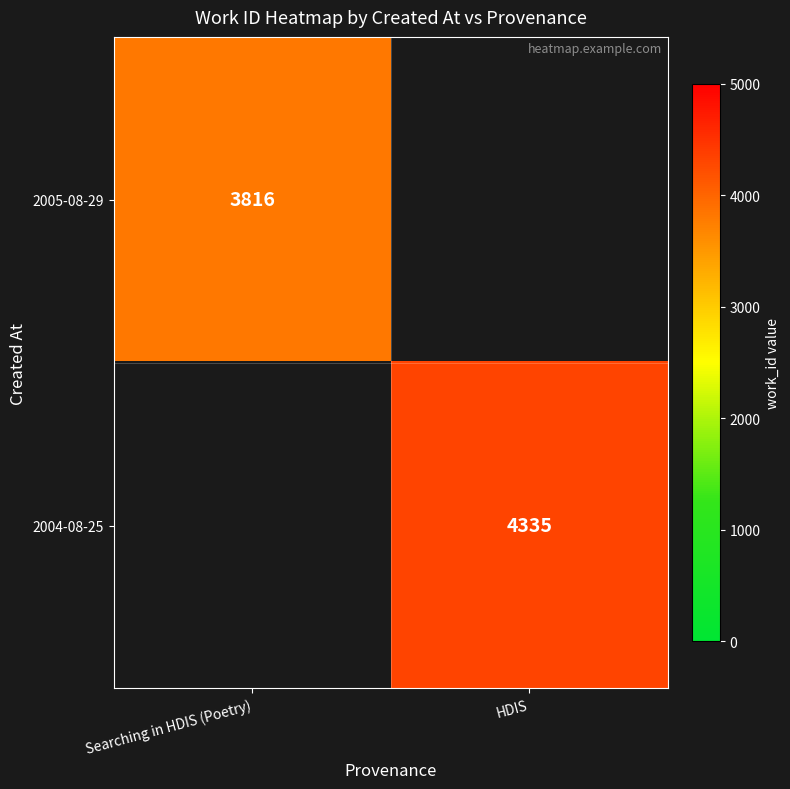

The 2004-08-25 series shows 7345 at HDIS. True or false?

False